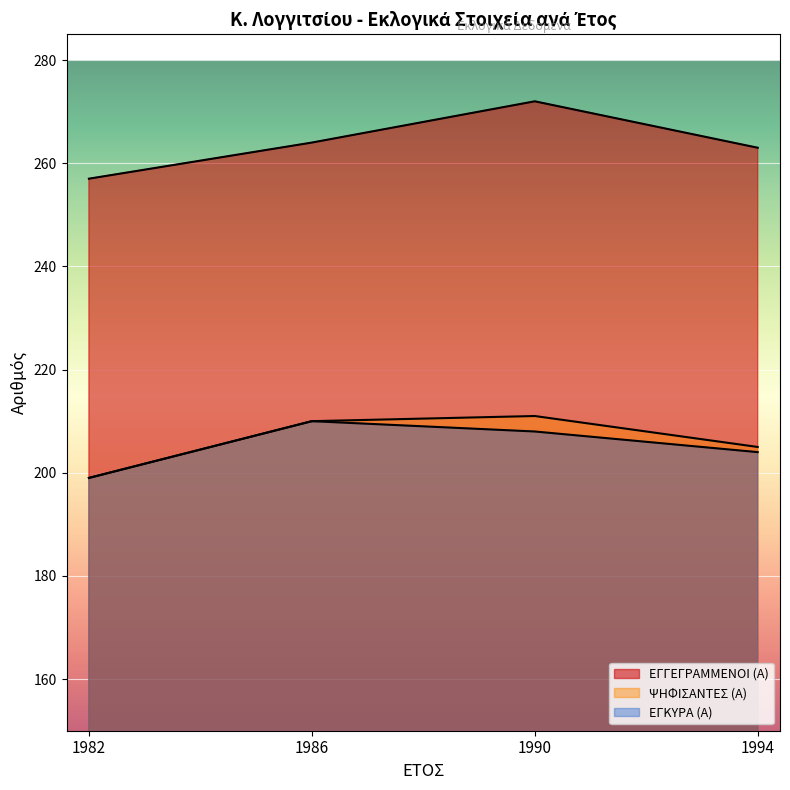

How many data points in ΕΓΓΕΓΡΑΜΜΕΝΟΙ (Α) are less than 264?

2